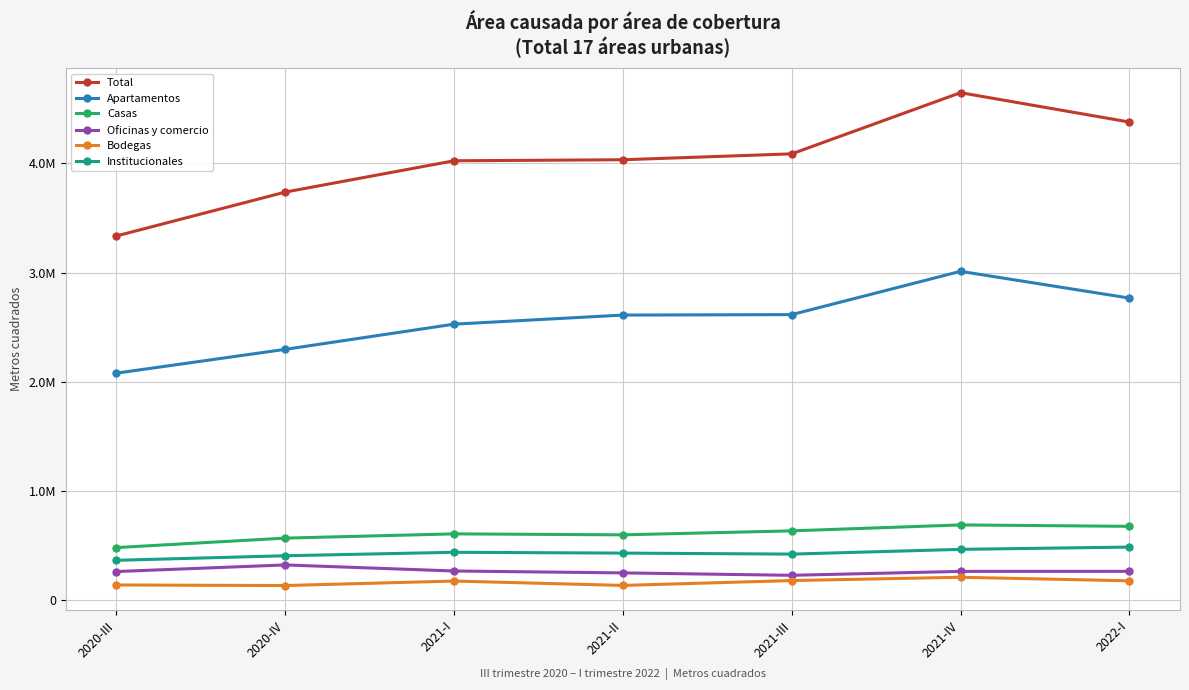

Does the chart have visible grid lines?

Yes